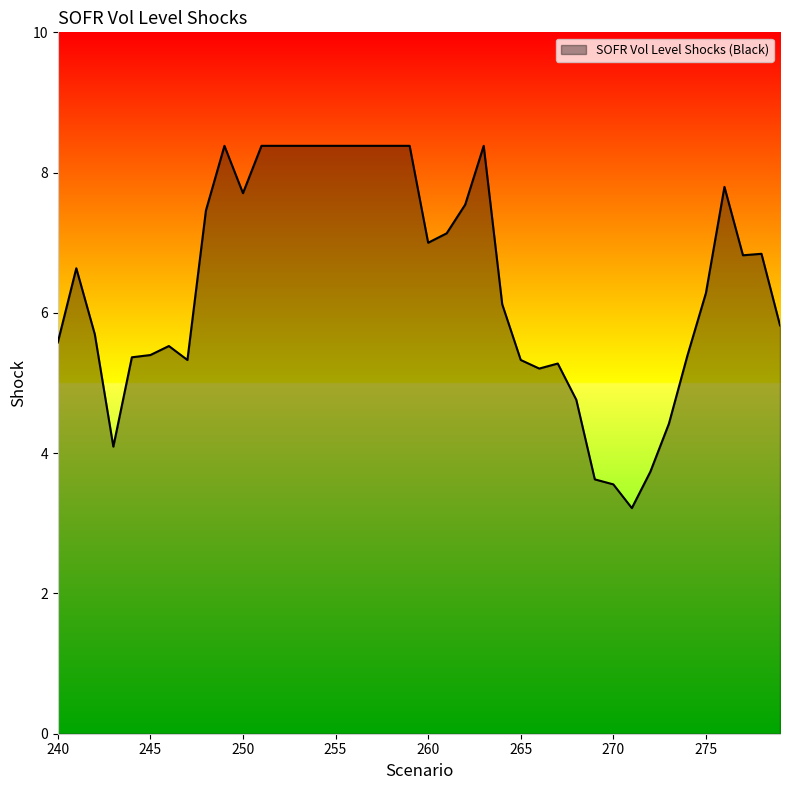

What is the difference between the maximum and minimum values?

5.2